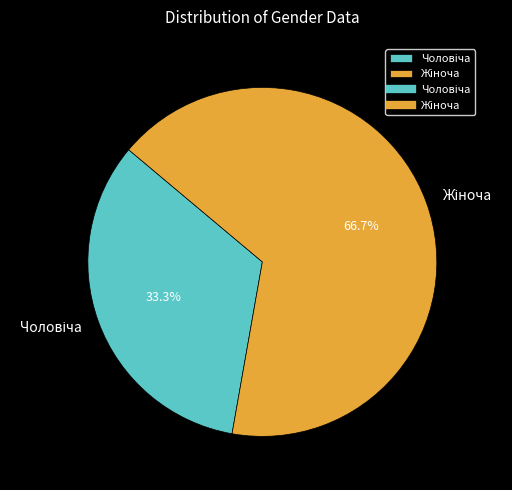

Does any single category account for the majority?

Yes